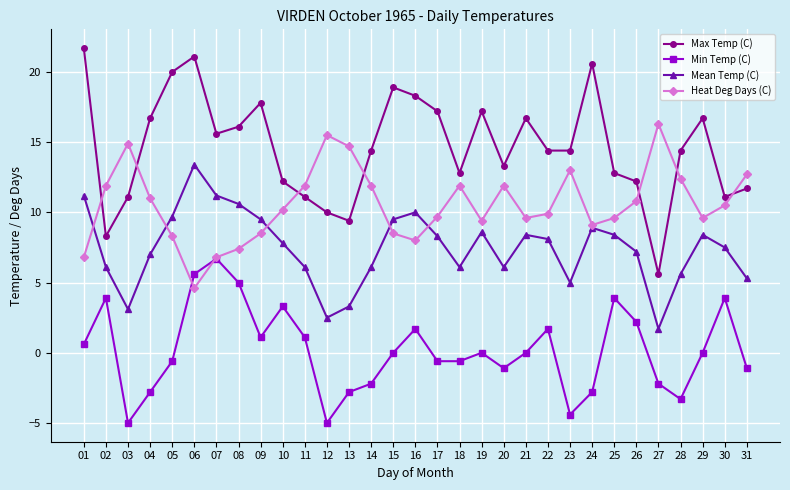

How many categories are shown in the chart?

31